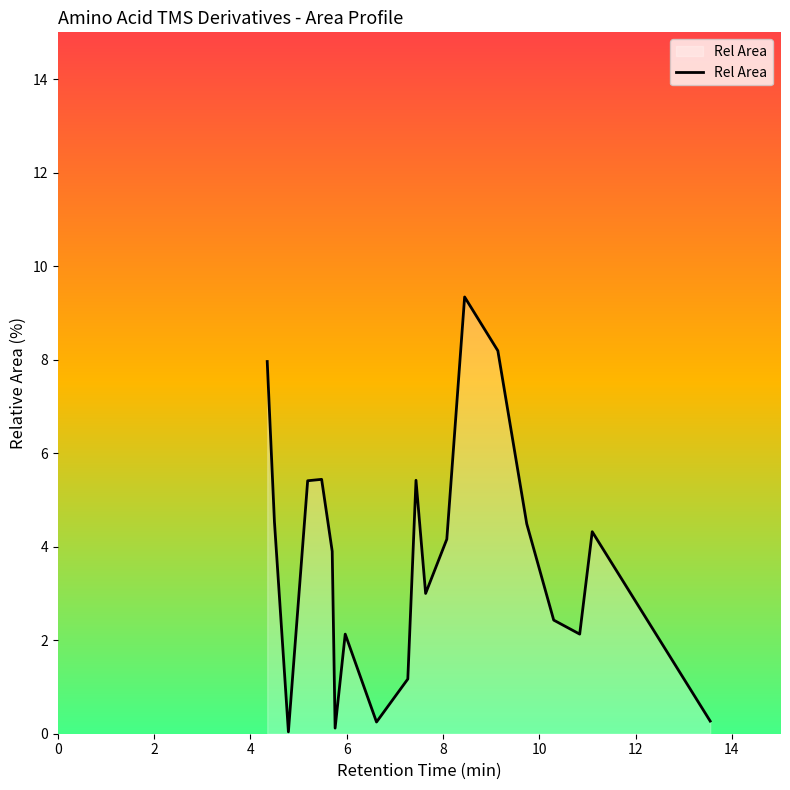

What is the difference between the maximum and minimum values?

9.3